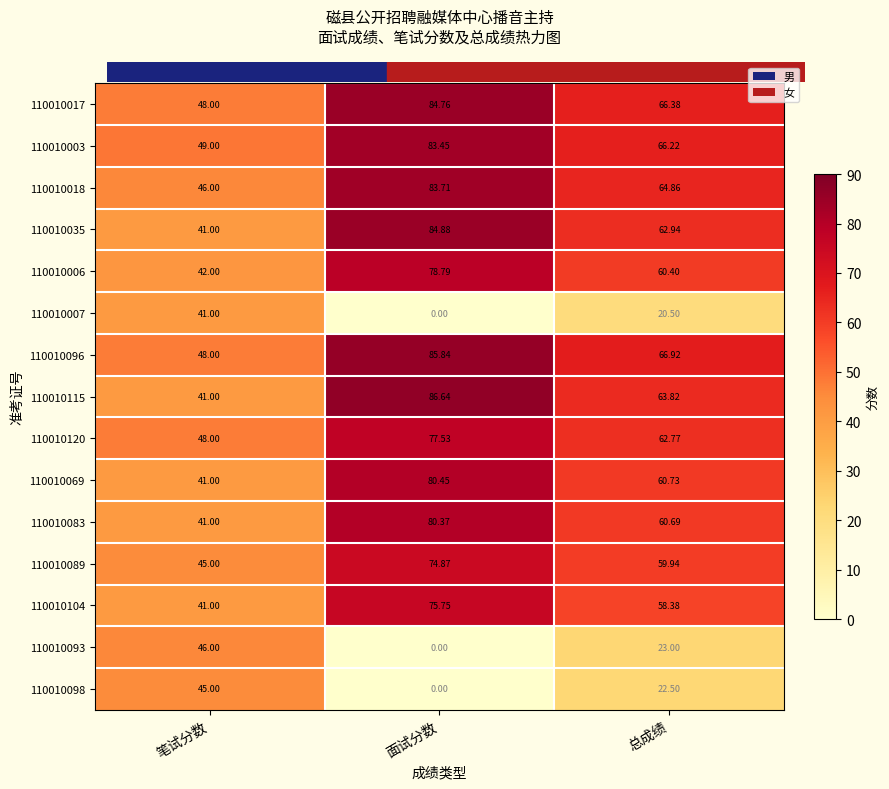

Which category has the lowest value in the 110010104 series?

笔试分数